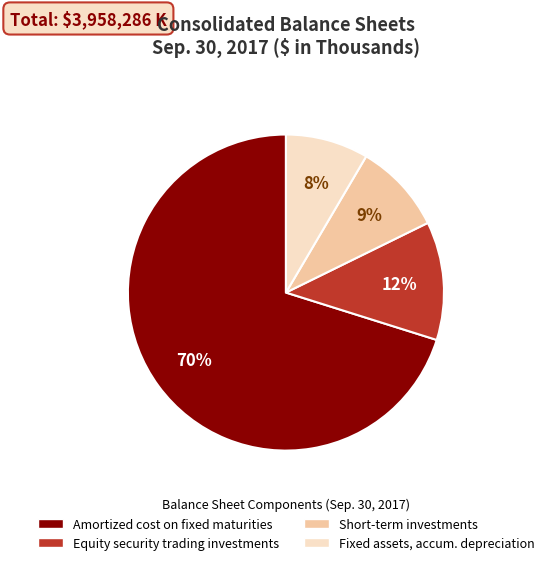

Does any single category account for the majority?

Yes